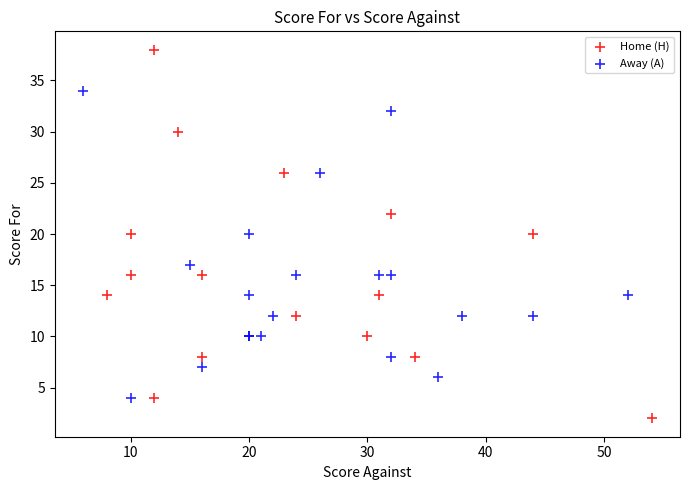

Which series has the widest spread of Y values?

Home (H)